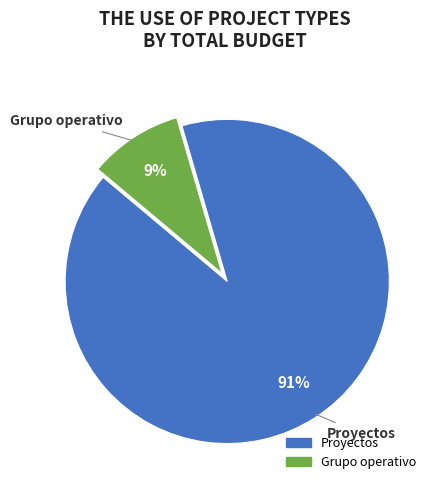

What is the largest slice in the pie chart?

Proyectos